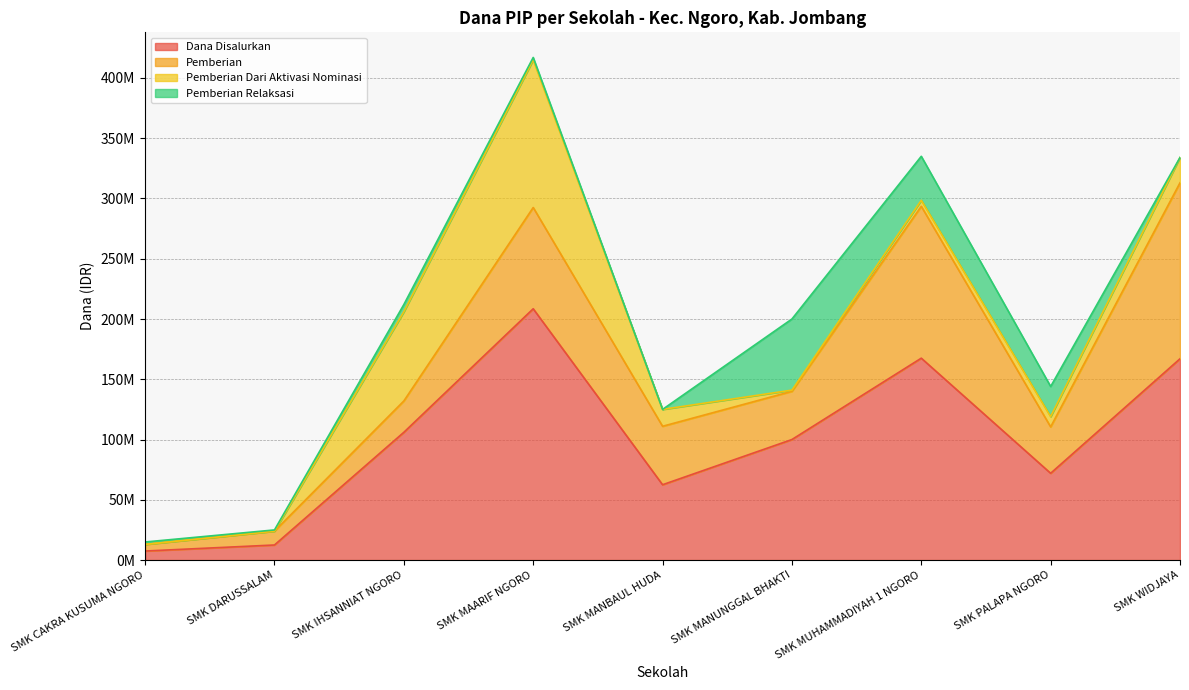

Where is the first local maximum for Pemberian Dari Aktivasi Nominasi?

SMK MAARIF NGORO